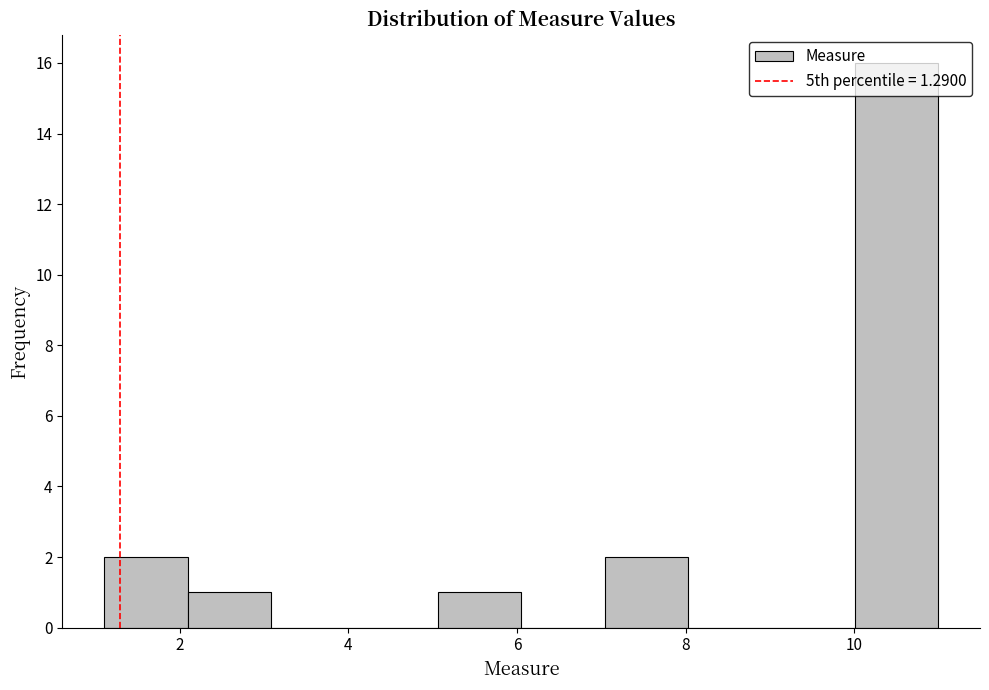

Reading left to right, list every bar in this chart as the range it spans on the x-axis followed by its height. Neither the bar edges nor the heights are printed on the chart, so give them approximately, as read against the axes.

1.2 to 2.0: 2
2.0 to 3.0: 1
3.0 to 4.0: 0
4.0 to 5.0: 0
5.0 to 6.0: 1
6.0 to 7.0: 0
7.0 to 8.0: 2
8.0 to 9.0: 0
9.0 to 10.0: 0
10.0 to 11.0: 16